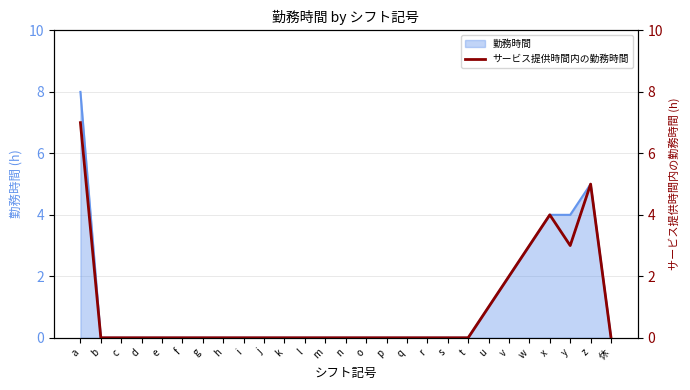

Which category has the lowest value across all series?

b